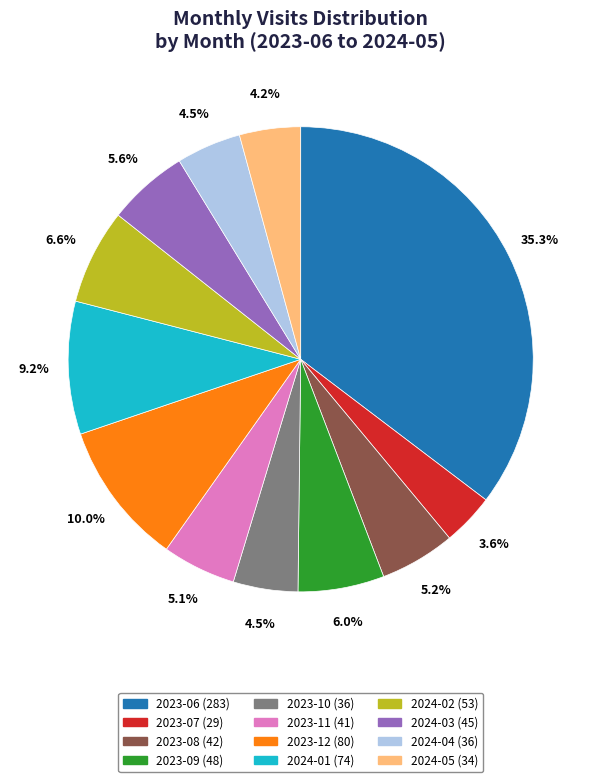

Does 2024-02 represent more than half of the total?

No